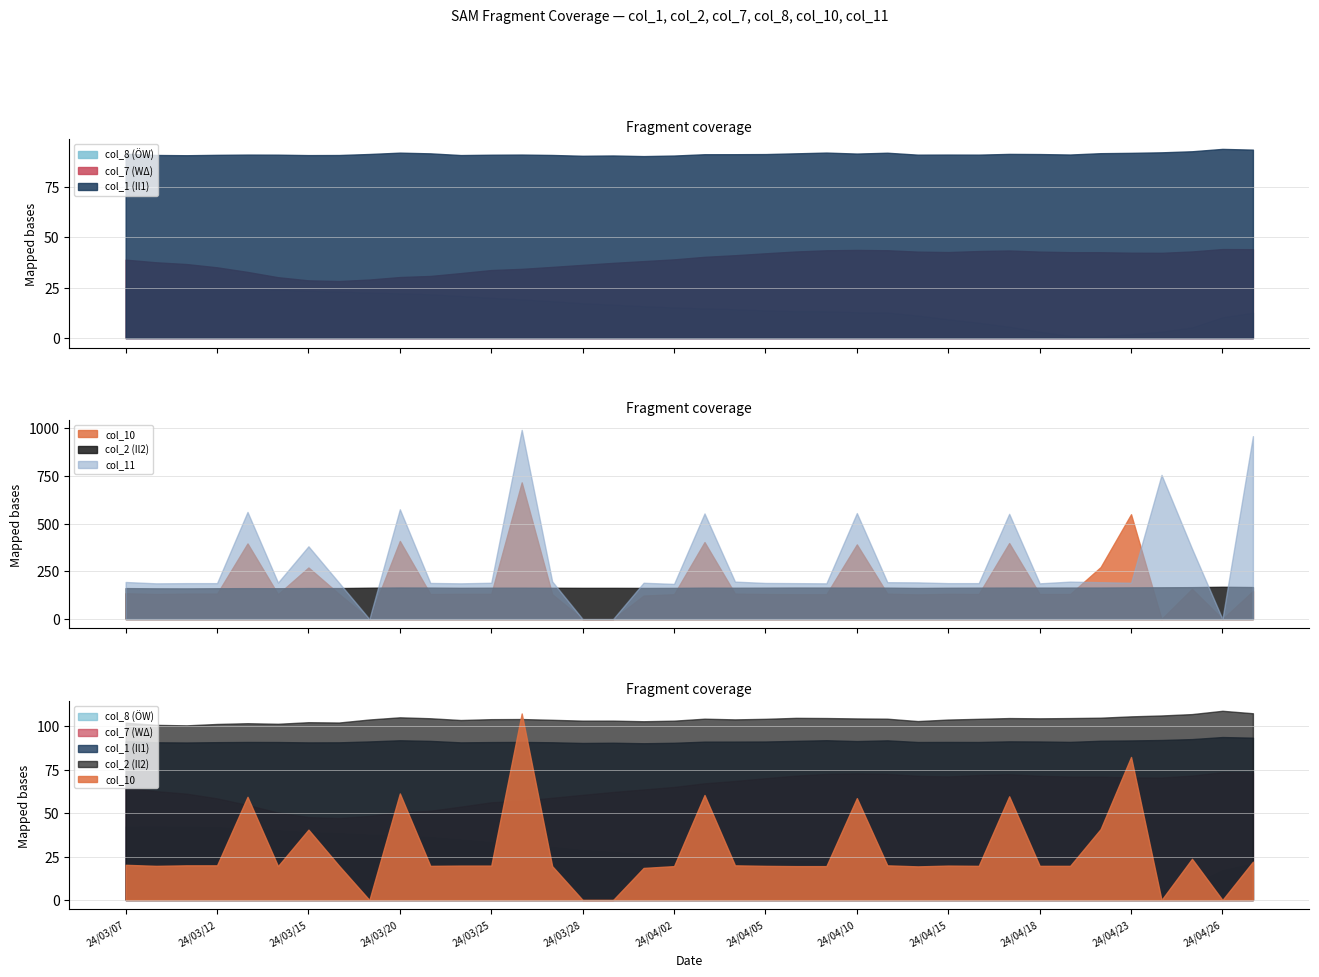

The col_2 series shows 285.0 at 24/03/11. True or false?

False